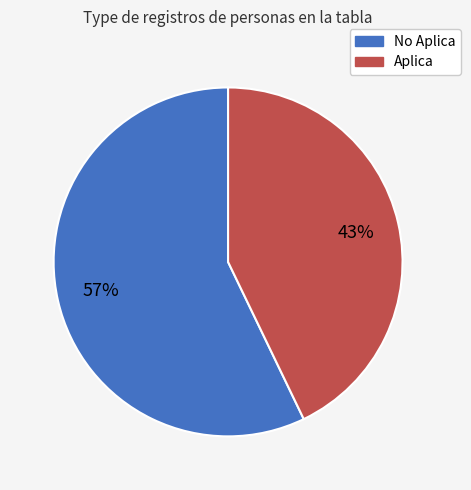

How many slices are in this pie chart?

2